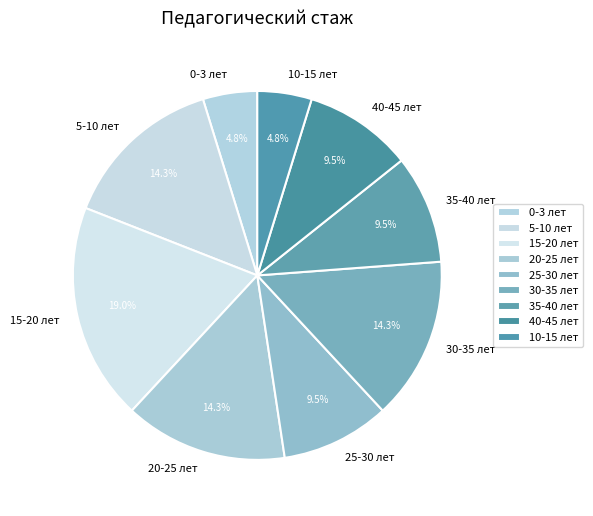

What is the largest slice in the pie chart?

15-20 лет